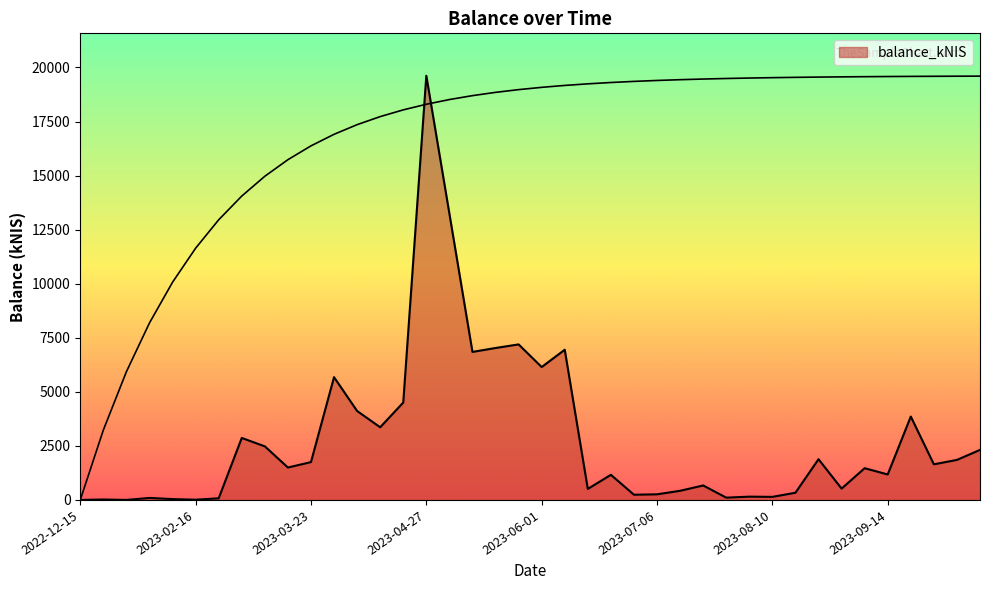

What is the ratio of the value at 2023-03-02 to the value at 2023-06-08?

0.4